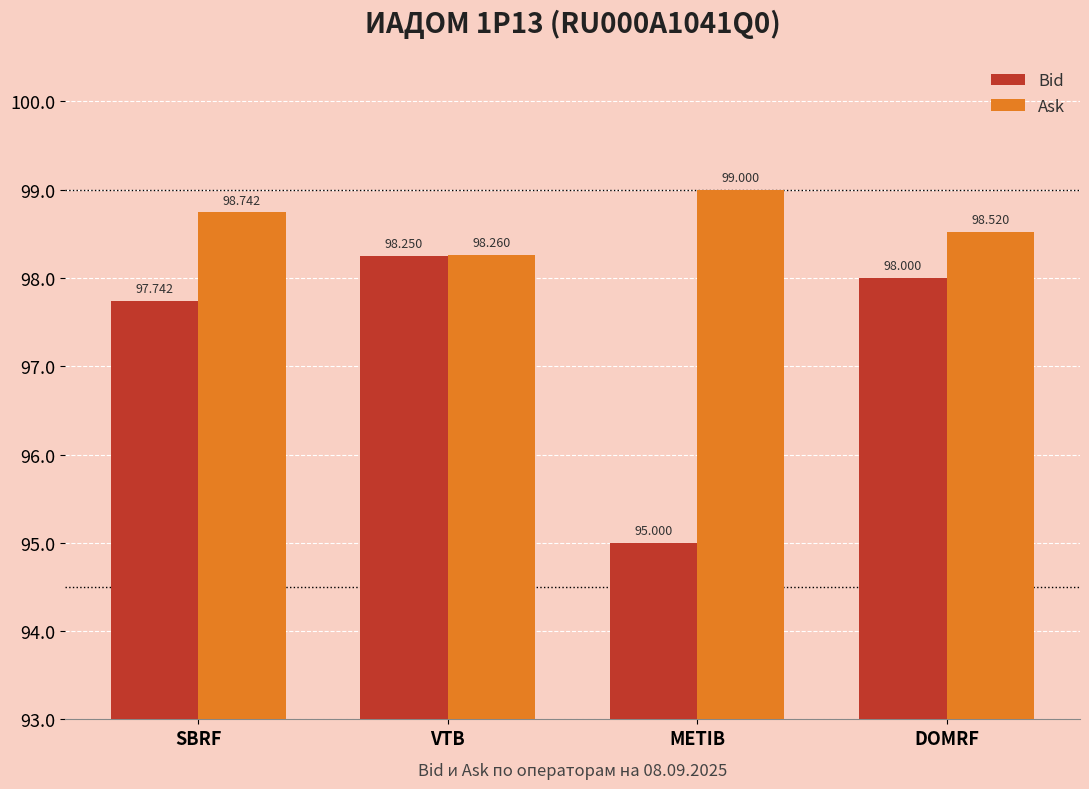

What is the label of the 4th bar from the right?

SBRF